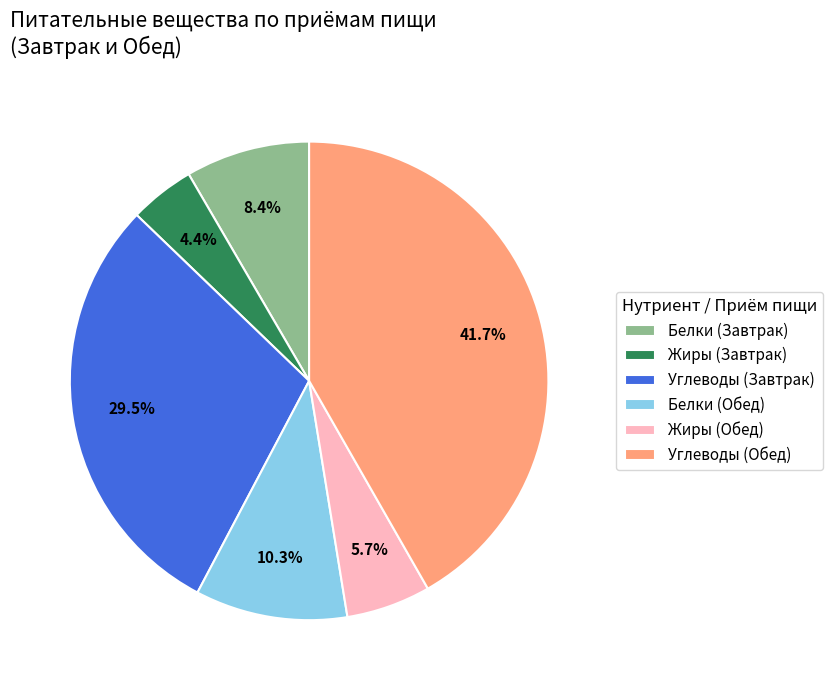

What percentage do Белки (Обед) and Белки (Завтрак) together represent?

18.7%